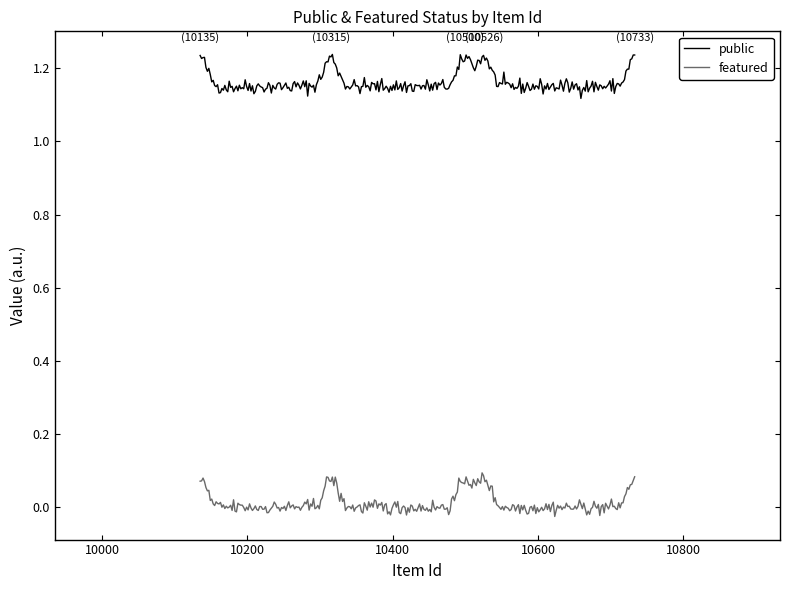

Rank the series by their maximum value, from highest to lowest.

public, featured